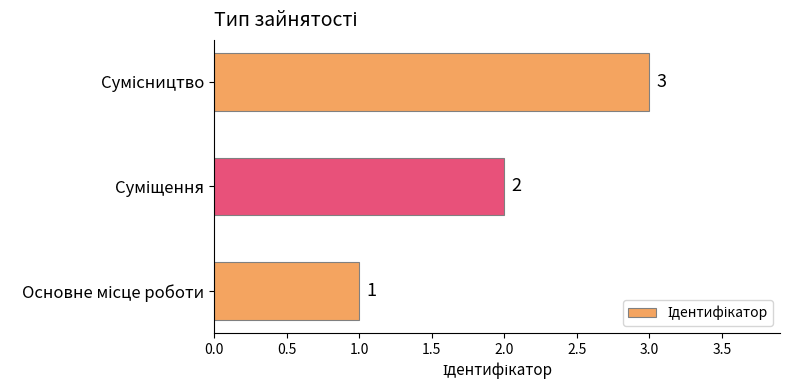

How many distinct data groups are displayed?

1